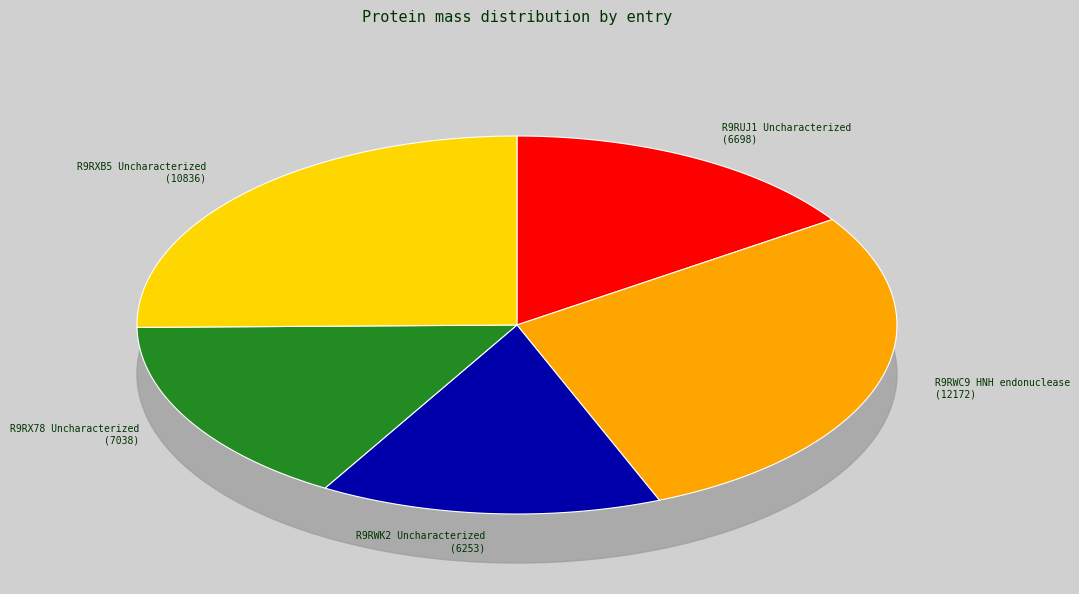

Is there any slice that represents more than half of the pie?

No